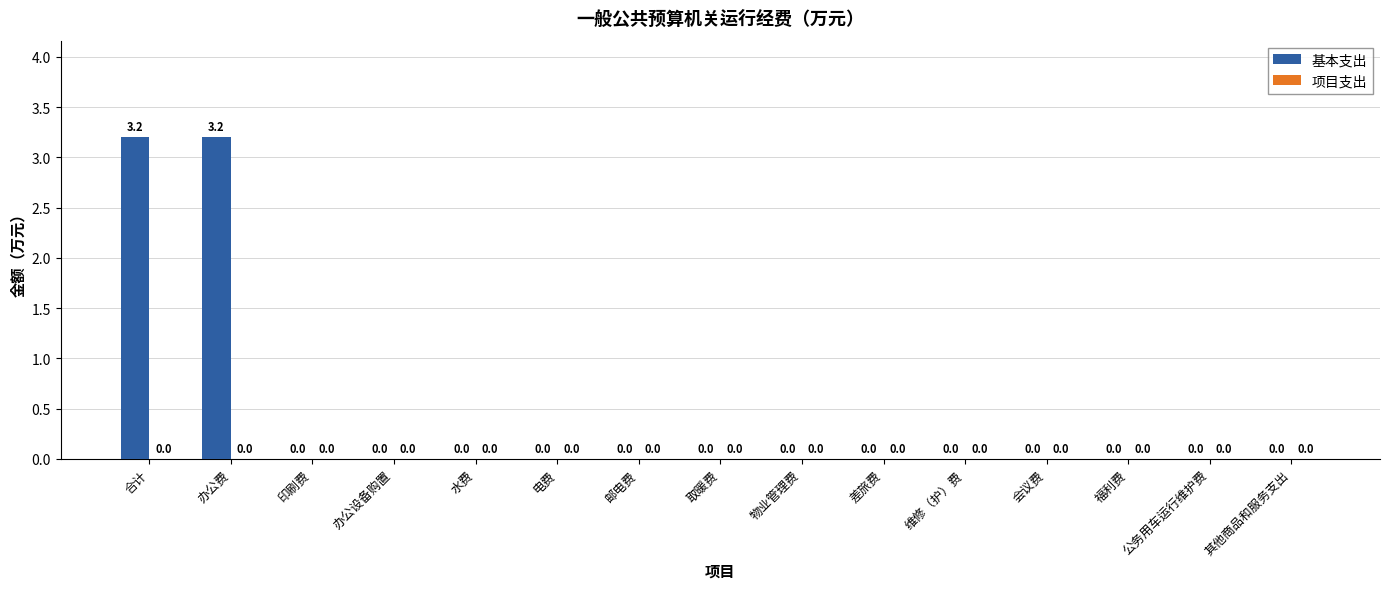

Does the chart contain stacked bars?

No